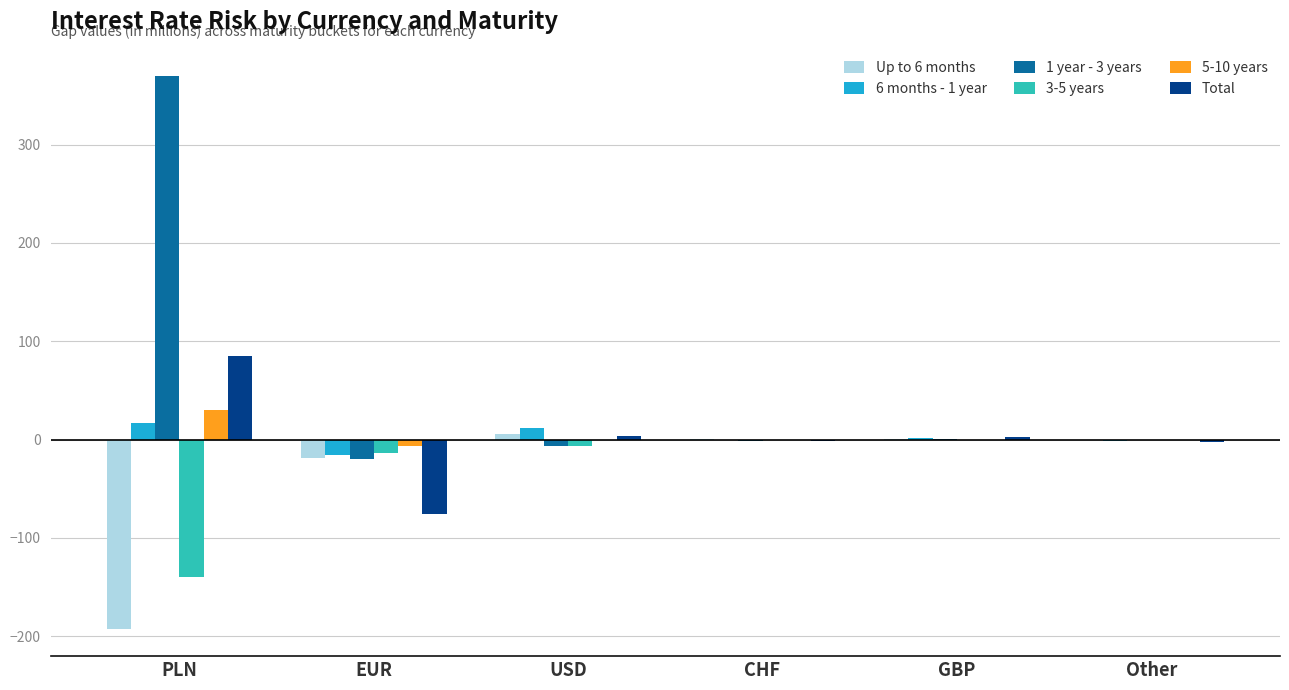

How many data points does each series have?

6